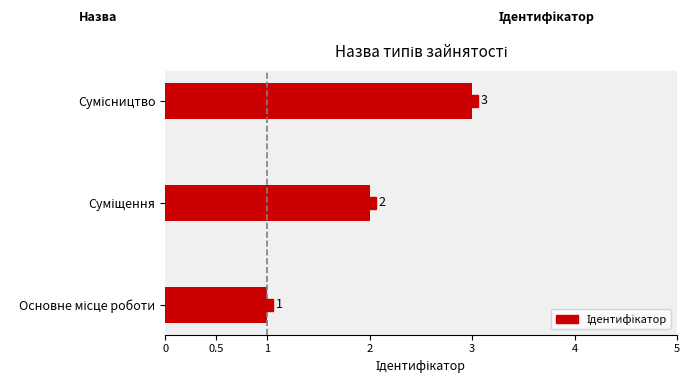

Reading left to right, what are all the values shown in this chart?

Основне місце роботи=1	Суміщення=2	Сумісництво=3